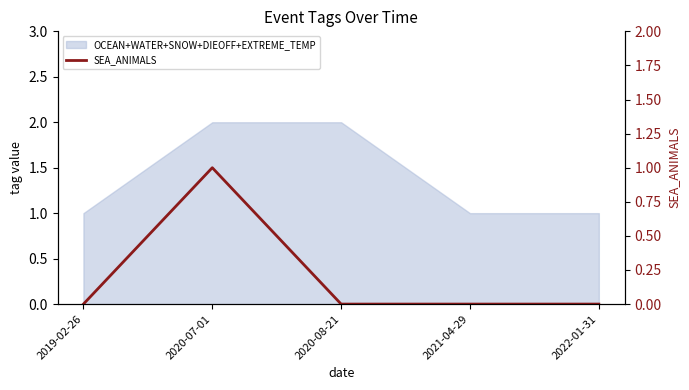

How many values are between 0 and 1?

5